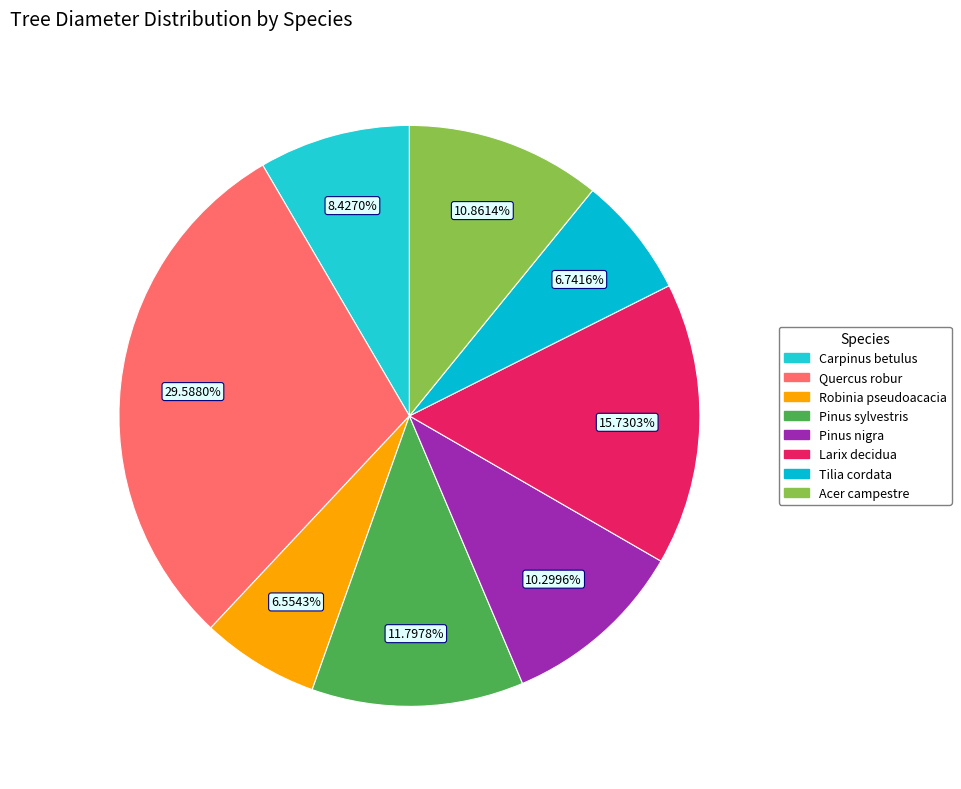

How many slices are in this pie chart?

8